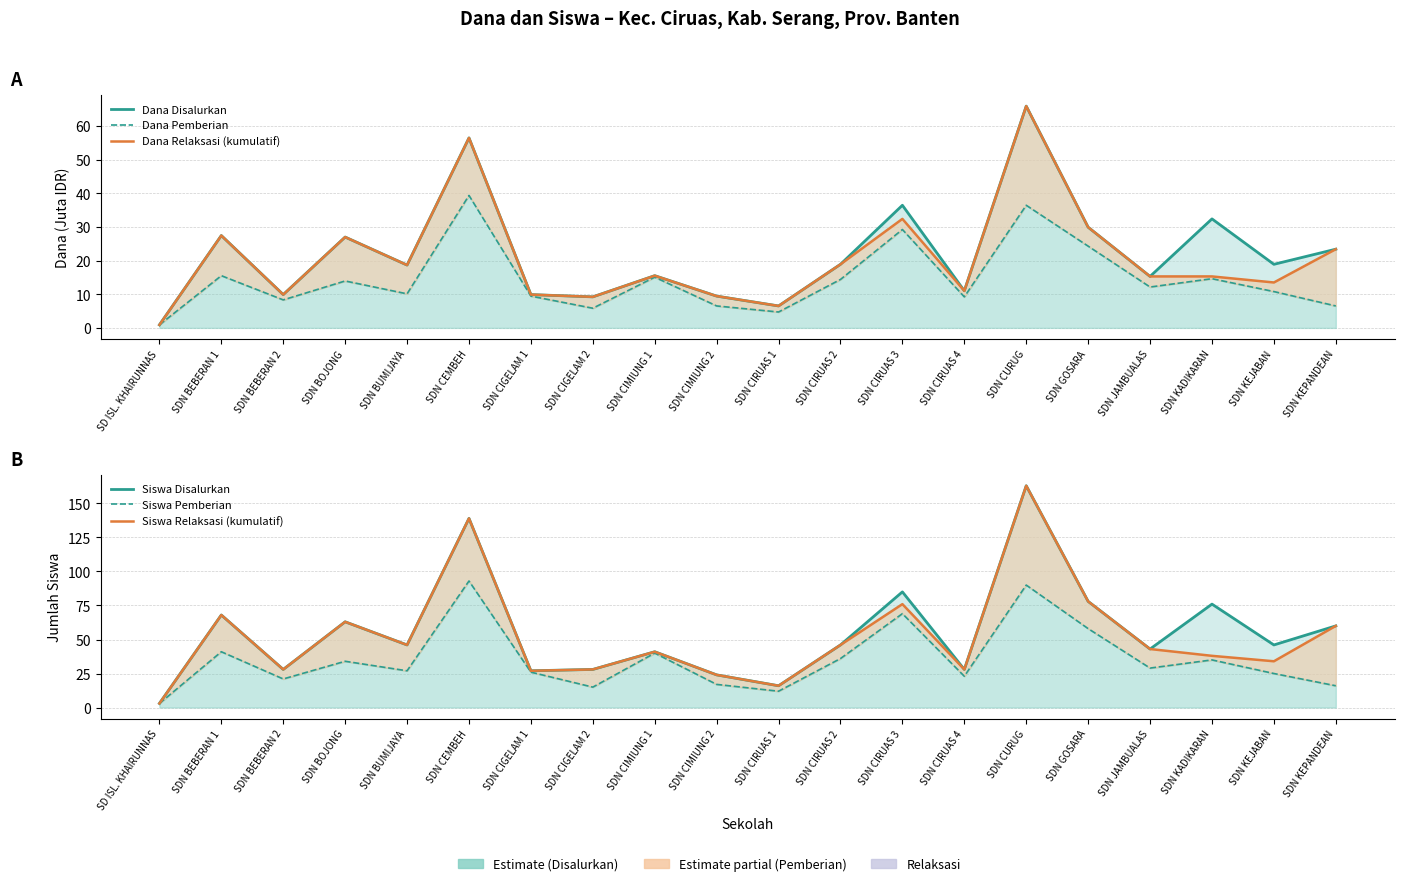

Reading left to right, transcribe all the data shown in this chart.

Dana Disalurkan: SD ISL. KHAIRUNNAS=0.9	SDN BEBERAN 1=27.4	SDN BEBERAN 2=9.9	SDN BOJONG=27.0	SDN BUMIJAYA=18.7	SDN CEMBEH=56.5	SDN CIGELAM 1=9.9	SDN CIGELAM 2=9.2	SDN CIMIUNG 1=15.5	SDN CIMIUNG 2=9.4	SDN CIRUAS 1=6.5	SDN CIRUAS 2=18.9	SDN CIRUAS 3=36.5	SDN CIRUAS 4=11.0	SDN CURUG=65.9	SDN GOSARA=29.9	SDN JAMBUALAS=15.3	SDN KADIKARAN=32.4	SDN KEJABAN=18.9	SDN KEPANDEAN=23.4
Dana Pemberian: SD ISL. KHAIRUNNAS=0.9	SDN BEBERAN 1=15.5	SDN BEBERAN 2=8.3	SDN BOJONG=13.9	SDN BUMIJAYA=10.1	SDN CEMBEH=39.4	SDN CIGELAM 1=9.4	SDN CIGELAM 2=5.8	SDN CIMIUNG 1=15.1	SDN CIMIUNG 2=6.5	SDN CIRUAS 1=4.7	SDN CIRUAS 2=14.4	SDN CIRUAS 3=29.2	SDN CIRUAS 4=9.2	SDN CURUG=36.5	SDN GOSARA=24.3	SDN JAMBUALAS=12.2	SDN KADIKARAN=14.6	SDN KEJABAN=10.8	SDN KEPANDEAN=6.5
Dana Relaksasi (kumulatif): SD ISL. KHAIRUNNAS=0.9	SDN BEBERAN 1=27.5	SDN BEBERAN 2=9.9	SDN BOJONG=27.0	SDN BUMIJAYA=18.7	SDN CEMBEH=56.5	SDN CIGELAM 1=9.9	SDN CIGELAM 2=9.2	SDN CIMIUNG 1=15.5	SDN CIMIUNG 2=9.4	SDN CIRUAS 1=6.5	SDN CIRUAS 2=18.9	SDN CIRUAS 3=32.4	SDN CIRUAS 4=11.0	SDN CURUG=65.9	SDN GOSARA=29.9	SDN JAMBUALAS=15.3	SDN KADIKARAN=15.3	SDN KEJABAN=13.5	SDN KEPANDEAN=23.4
Siswa Disalurkan: SD ISL. KHAIRUNNAS=3.0	SDN BEBERAN 1=68.0	SDN BEBERAN 2=28.0	SDN BOJONG=63.0	SDN BUMIJAYA=46.0	SDN CEMBEH=139.0	SDN CIGELAM 1=27.0	SDN CIGELAM 2=28.0	SDN CIMIUNG 1=41.0	SDN CIMIUNG 2=24.0	SDN CIRUAS 1=16.0	SDN CIRUAS 2=46.0	SDN CIRUAS 3=85.0	SDN CIRUAS 4=28.0	SDN CURUG=163.0	SDN GOSARA=78.0	SDN JAMBUALAS=43.0	SDN KADIKARAN=76.0	SDN KEJABAN=46.0	SDN KEPANDEAN=60.0
Siswa Pemberian: SD ISL. KHAIRUNNAS=3.0	SDN BEBERAN 1=41.0	SDN BEBERAN 2=21.0	SDN BOJONG=34.0	SDN BUMIJAYA=27.0	SDN CEMBEH=93.0	SDN CIGELAM 1=26.0	SDN CIGELAM 2=15.0	SDN CIMIUNG 1=40.0	SDN CIMIUNG 2=17.0	SDN CIRUAS 1=12.0	SDN CIRUAS 2=36.0	SDN CIRUAS 3=69.0	SDN CIRUAS 4=23.0	SDN CURUG=90.0	SDN GOSARA=58.0	SDN JAMBUALAS=29.0	SDN KADIKARAN=35.0	SDN KEJABAN=25.0	SDN KEPANDEAN=16.0
Siswa Relaksasi (kumulatif): SD ISL. KHAIRUNNAS=3.0	SDN BEBERAN 1=68.0	SDN BEBERAN 2=28.0	SDN BOJONG=63.0	SDN BUMIJAYA=46.0	SDN CEMBEH=139.0	SDN CIGELAM 1=27.0	SDN CIGELAM 2=28.0	SDN CIMIUNG 1=41.0	SDN CIMIUNG 2=24.0	SDN CIRUAS 1=16.0	SDN CIRUAS 2=46.0	SDN CIRUAS 3=76.0	SDN CIRUAS 4=28.0	SDN CURUG=163.0	SDN GOSARA=78.0	SDN JAMBUALAS=43.0	SDN KADIKARAN=38.0	SDN KEJABAN=34.0	SDN KEPANDEAN=60.0